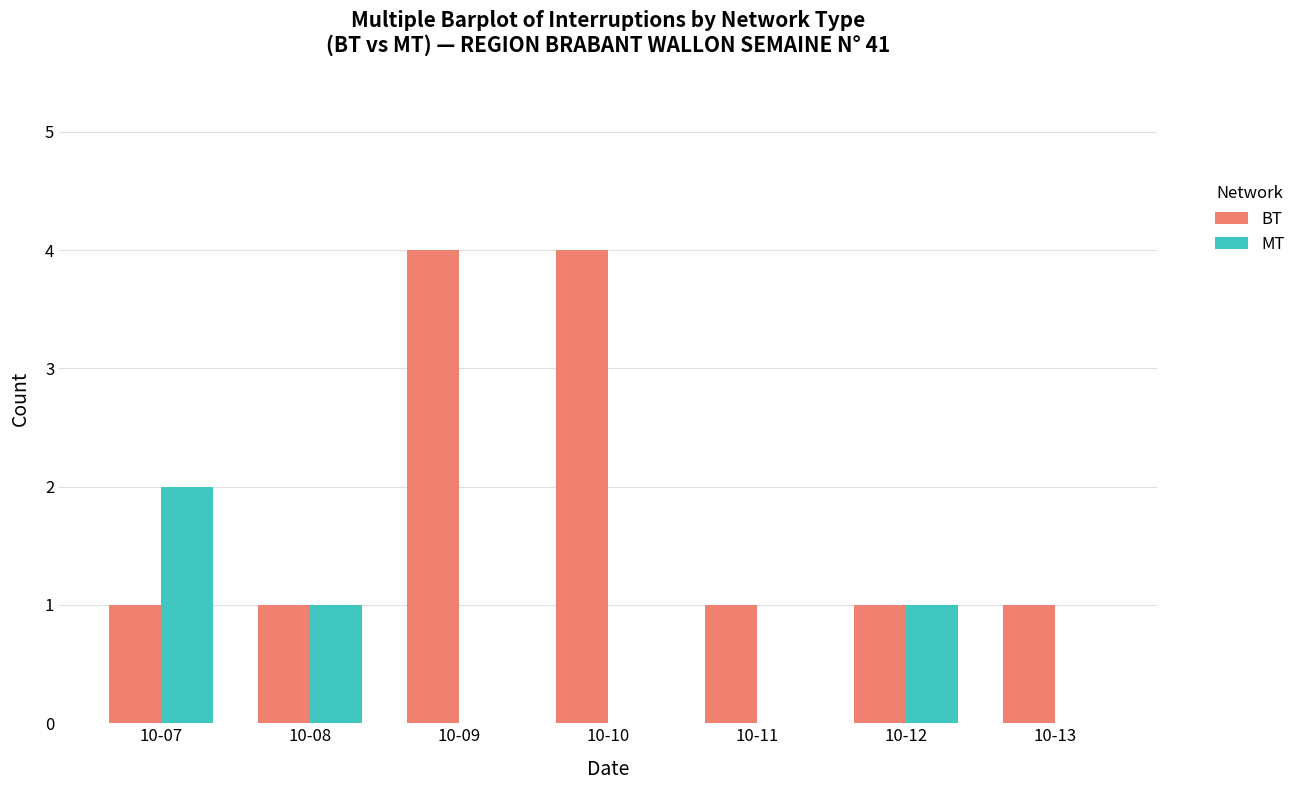

Which series changed the most between 10-07 and 10-12?

MT